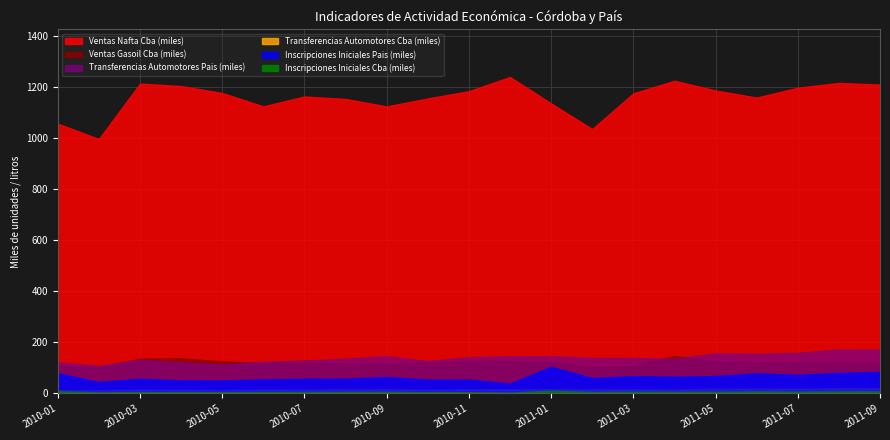

What is the maximum value for Transferencias Automotores Pais?

172342.0